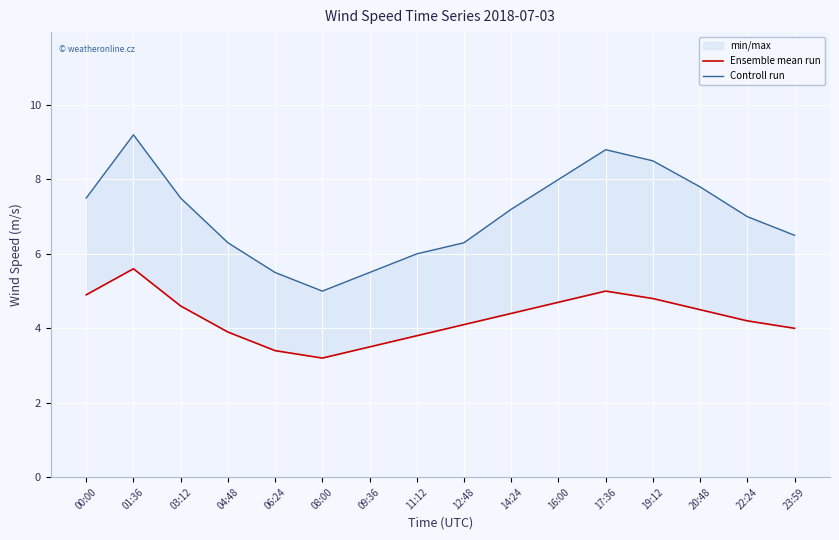

Where is Ensemble mean run nearest to the value 4?

23:59